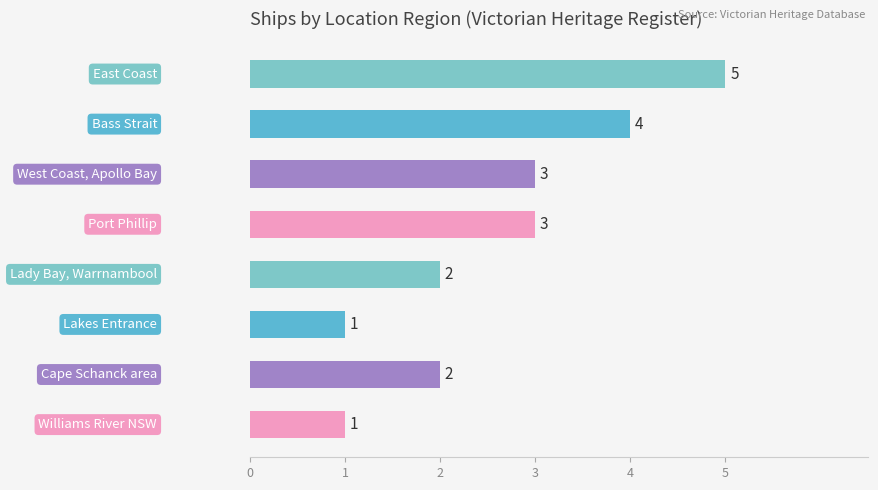

What is the sum of all values?

21